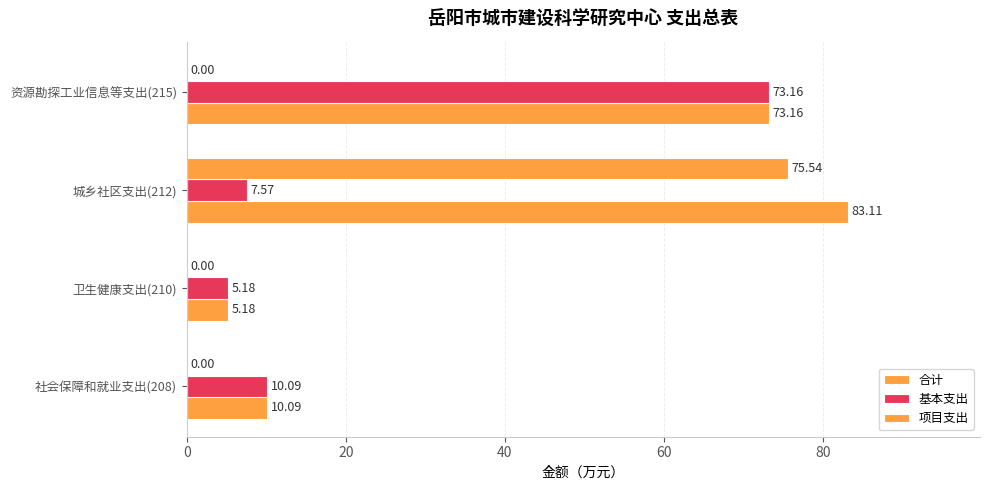

How many positive values does the 项目支出 series have?

1